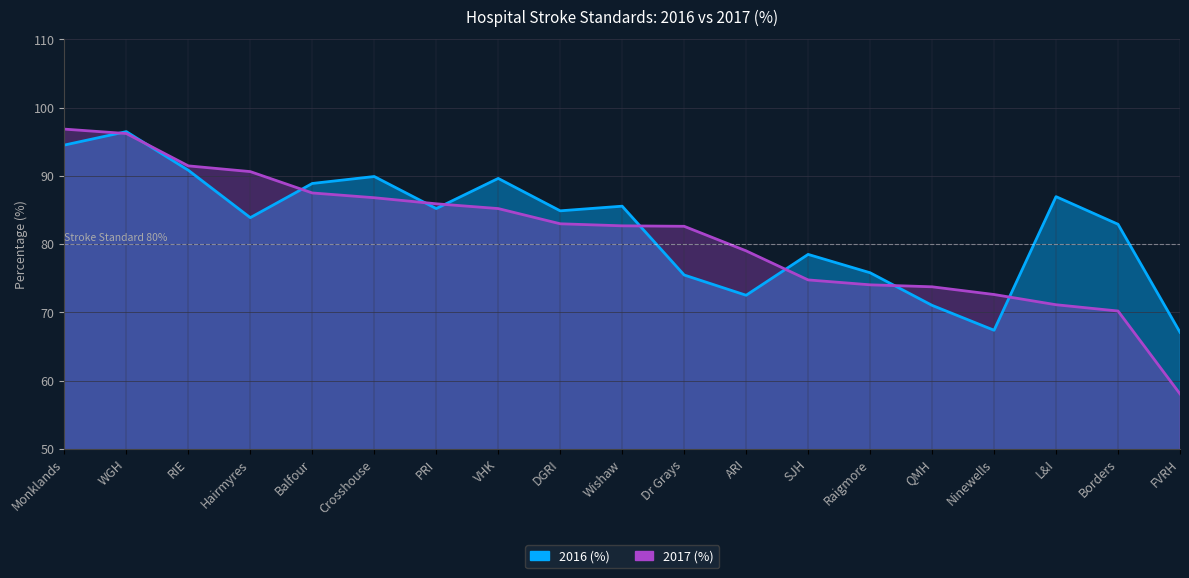

True or false: 2016 (%) and 2017 (%) intersect in this chart.

True